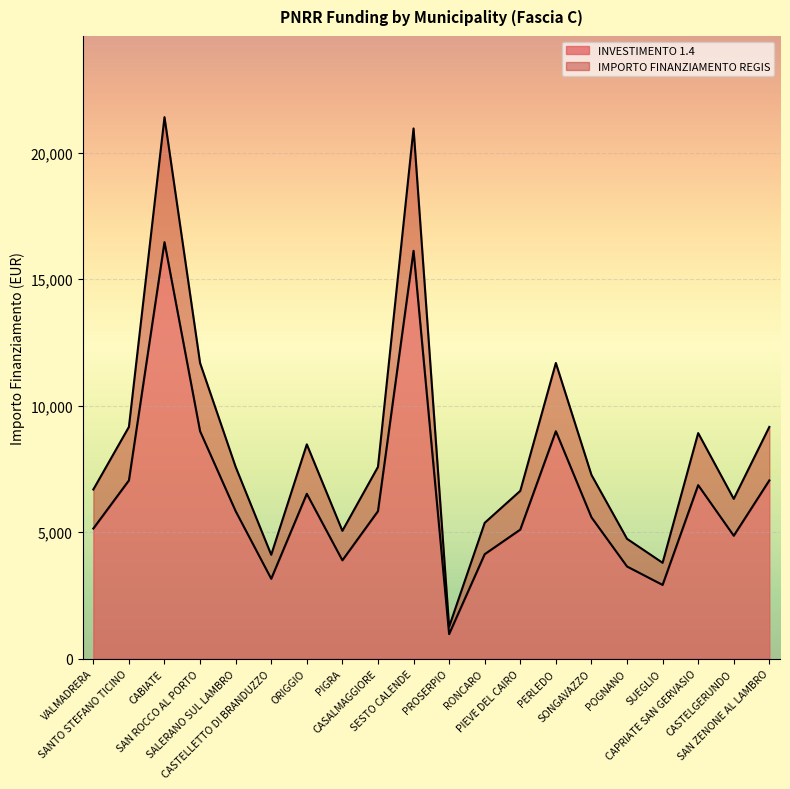

Which series has the largest total across all categories?

IMPORTO FINANZIAMENTO REGIS